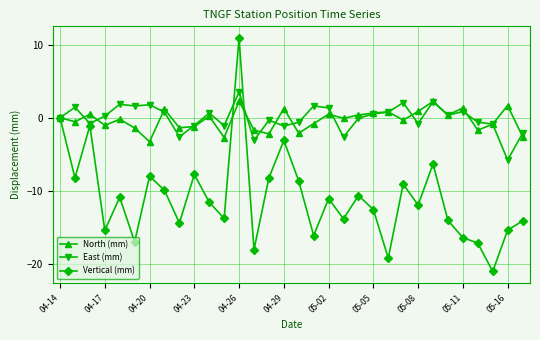

Which series has the largest range (max minus min)?

Vertical (mm)